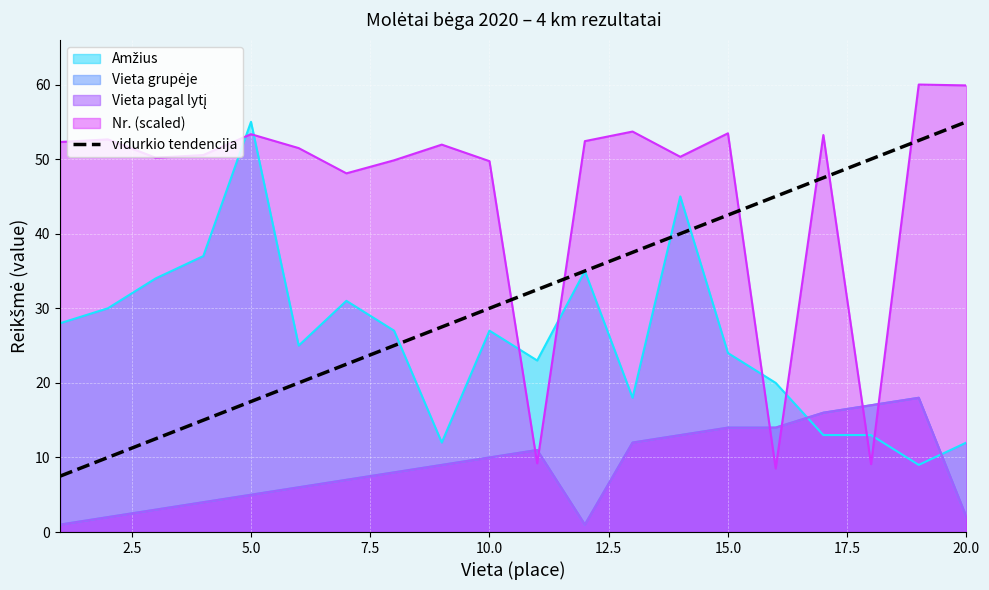

What is the value of the Nr point at the 17th from the left?

53.2